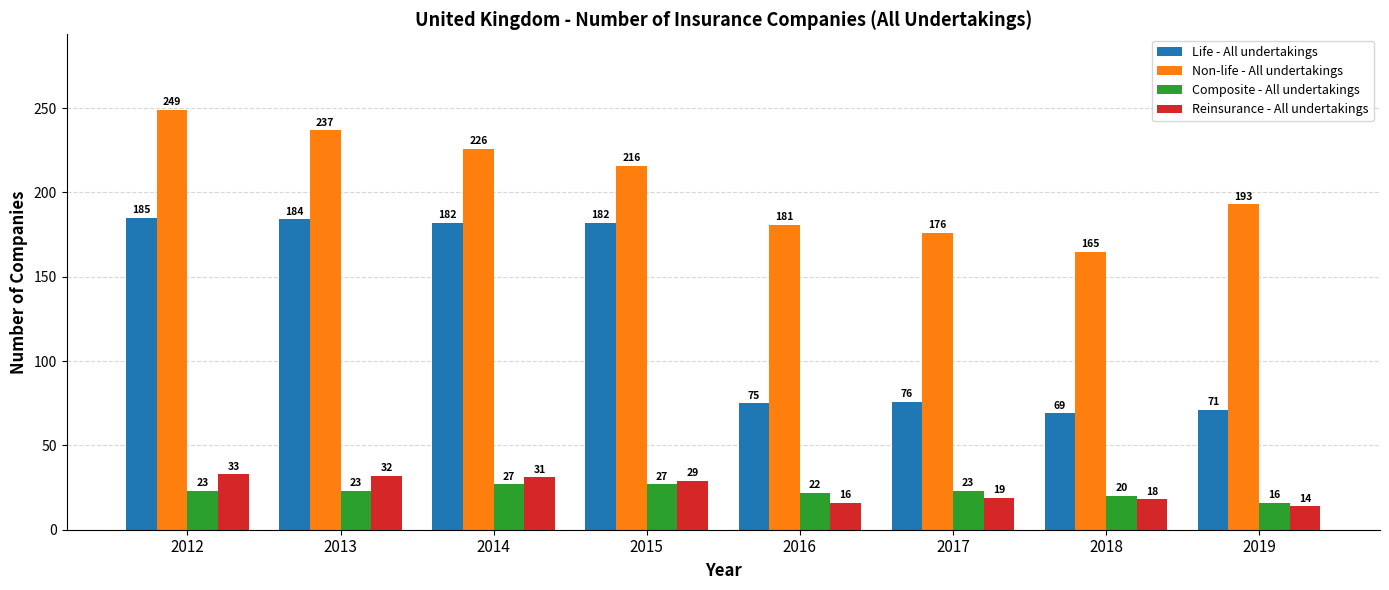

What is the difference between the second highest and minimum values in the Non-life - All undertakings series?

72